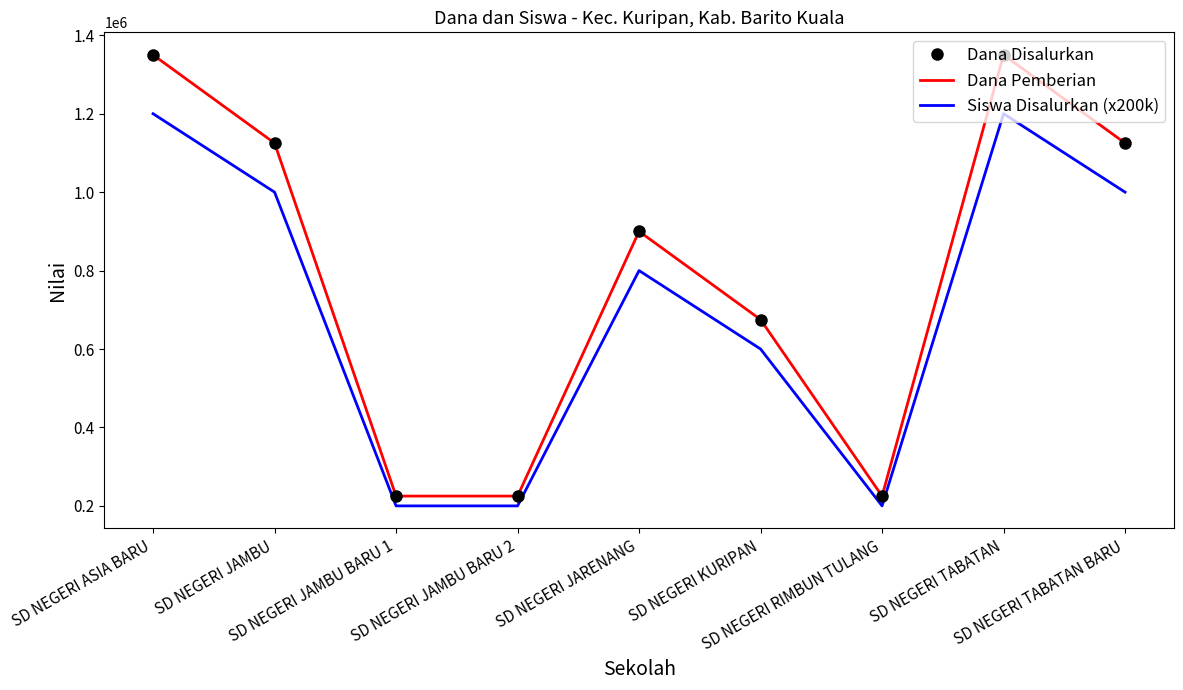

Where is the first local minimum for Siswa Disalurkan (x200k)?

SD NEGERI RIMBUN TULANG